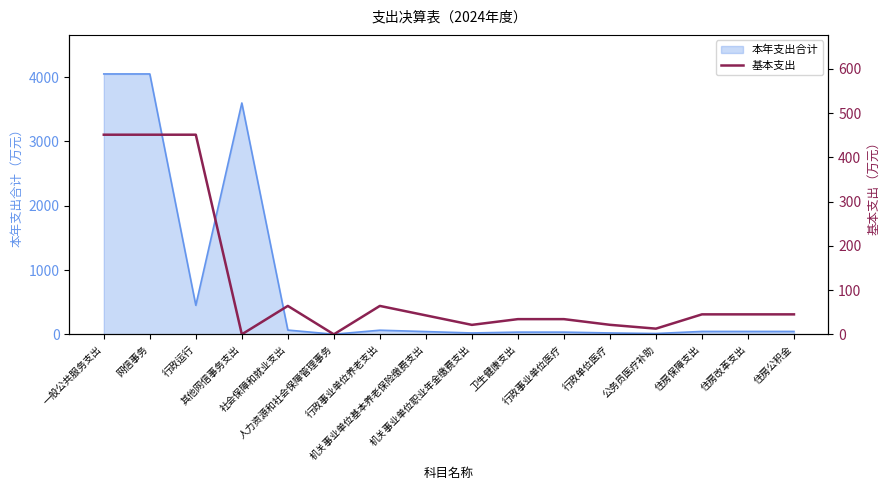

What is the ratio of the value at 社会保障和就业支出 to the value at 机关事业单位职业年金缴费支出?

3.0